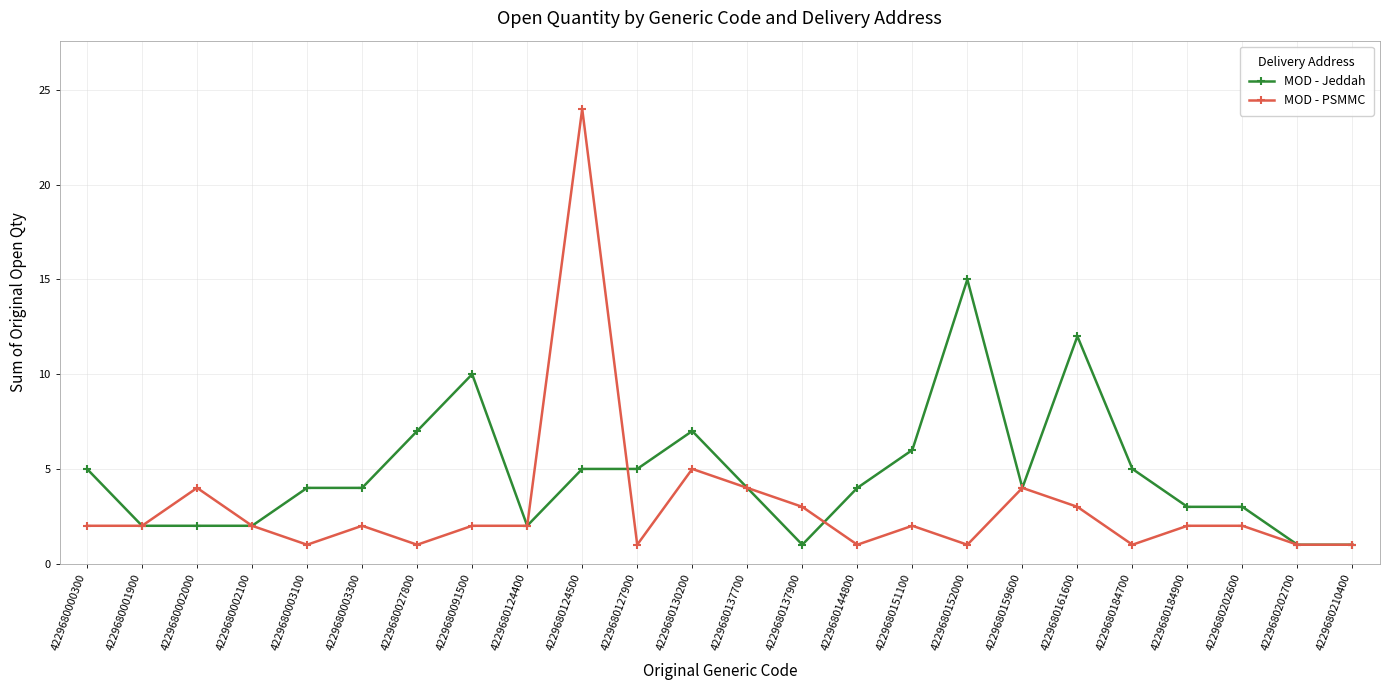

What is the highest value of the MOD - Jeddah series?

15